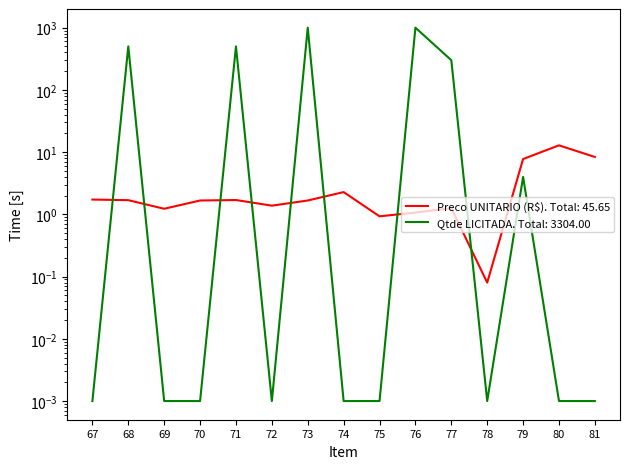

What are all the series names shown in the legend?

Preco UNITARIO (R$), Qtde LICITADA